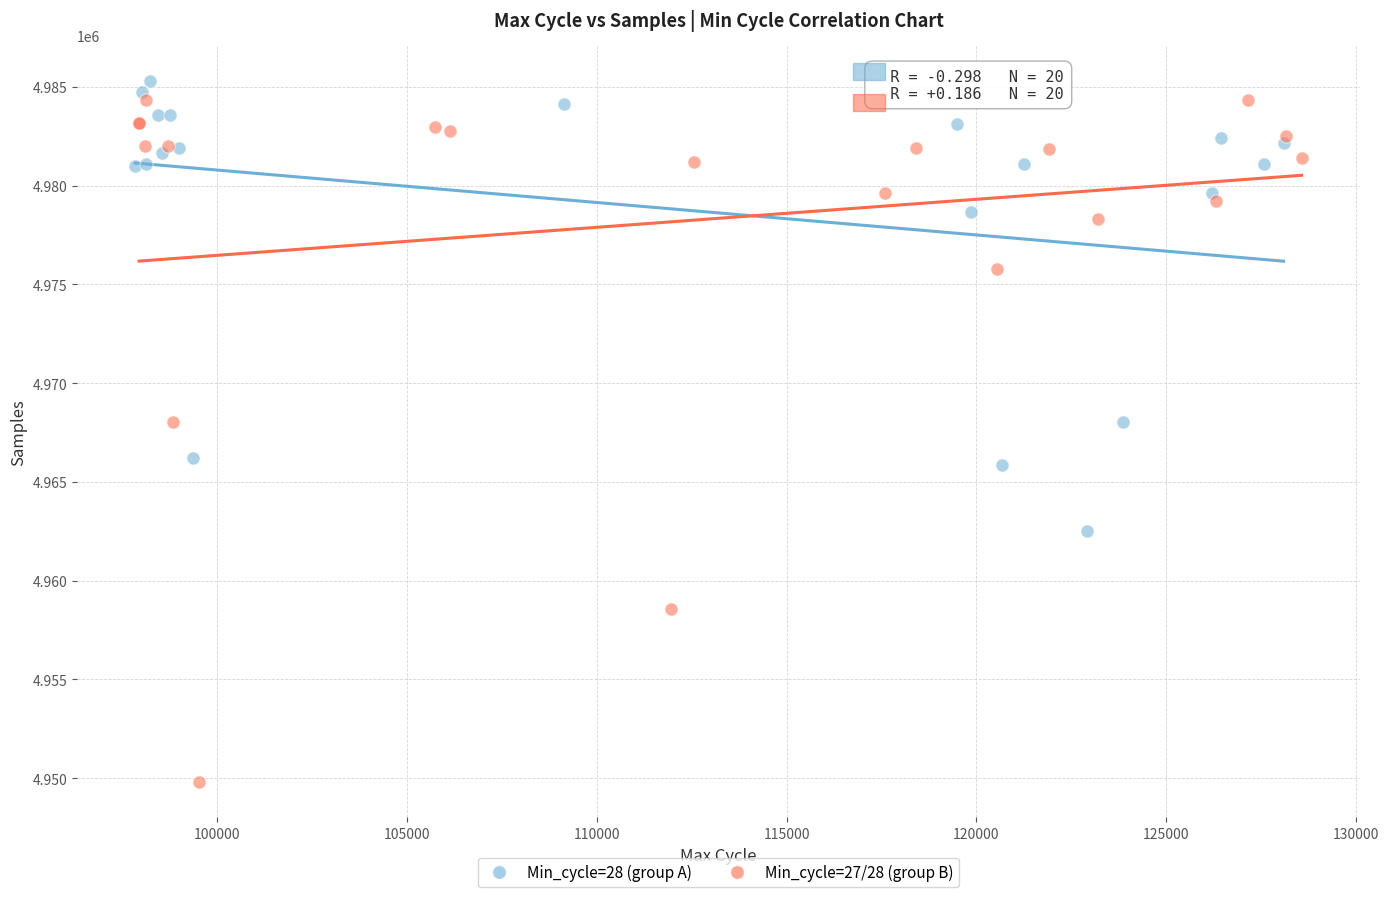

Which series contains the lowest Y value?

Min_cycle=27/28 (group B)